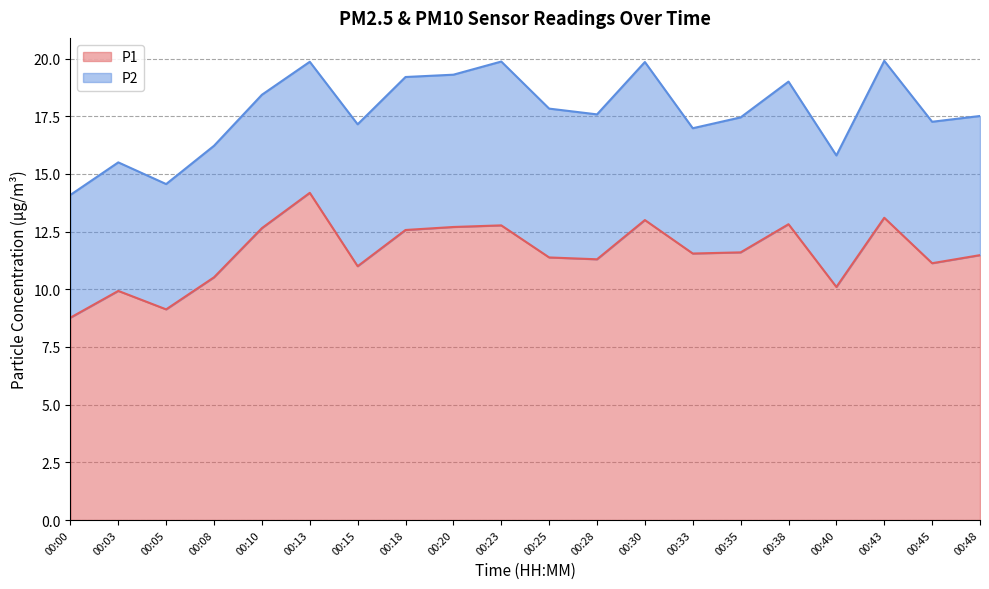

What is the maximum value shown in the chart?

14.2